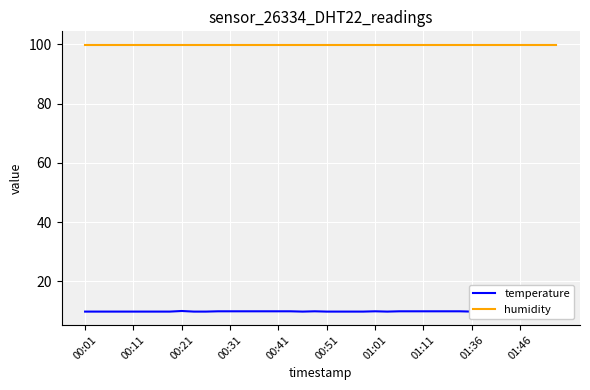

At which label does temperature reach its minimum?

00:01